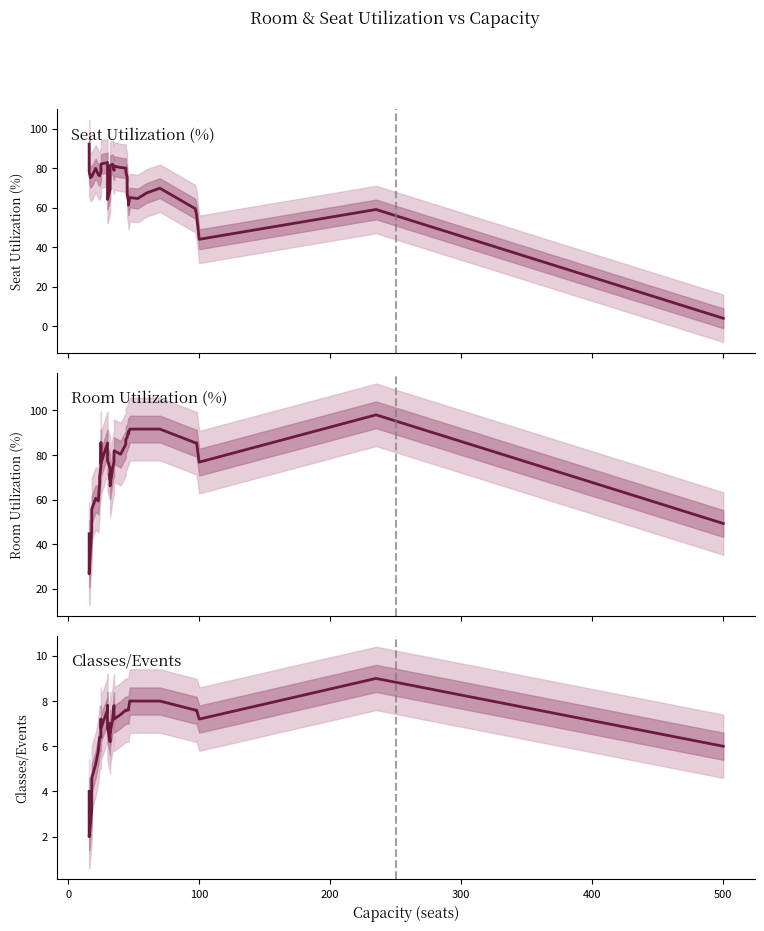

What is the minimum value for Classes/Events?

2.0